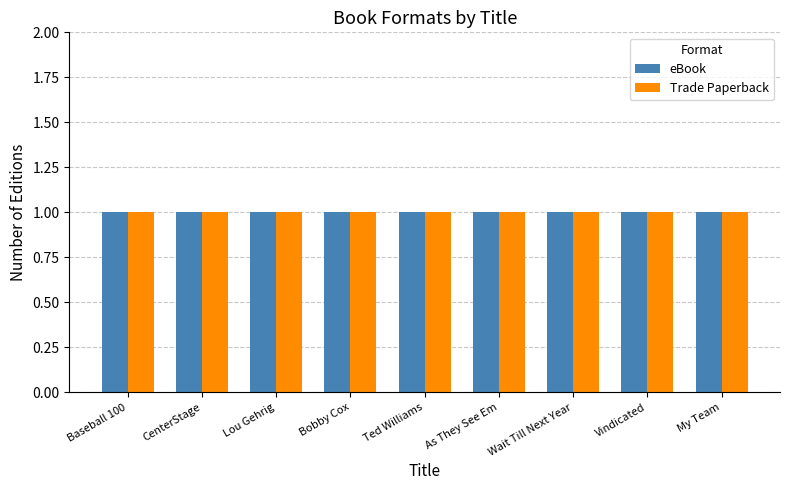

Is it true that Hardcover equals -1 at I Was Right On Time?

False